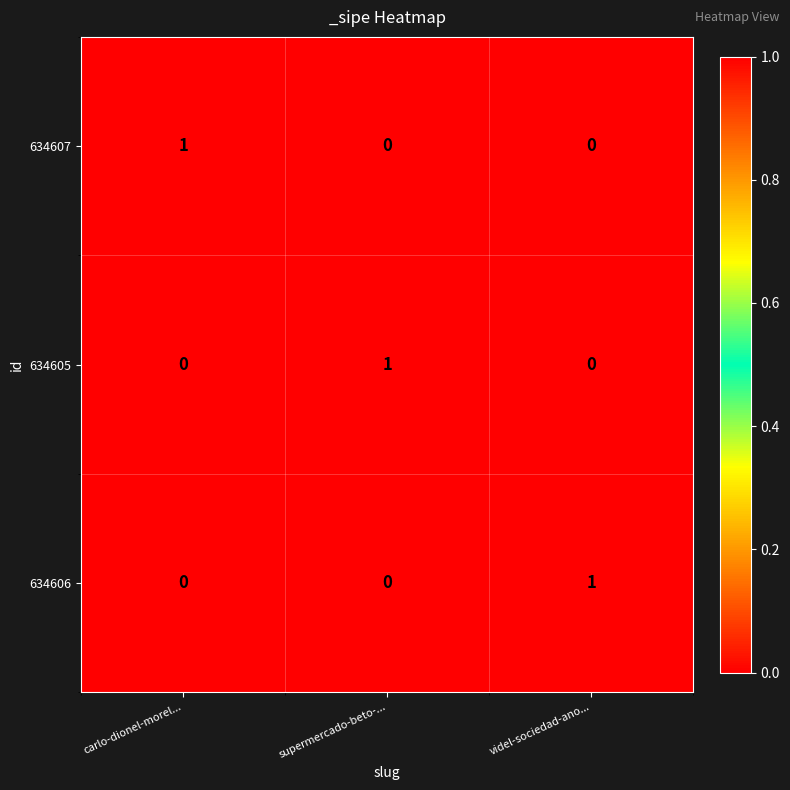

At which label does 634605 reach its peak?

supermercado-beto-...